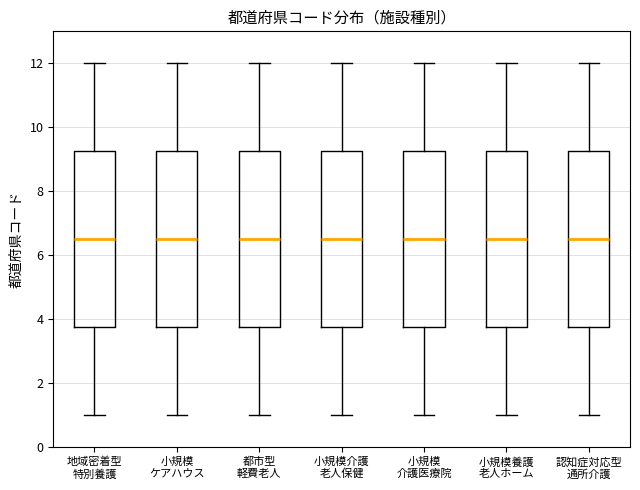

Reading left to right, transcribe this box plot: for each box, give where its median line is, the range the box spans, and where its two whiskers end, as read against the y-axis. The values are not printed on the chart, so give them approximately, as read against the axis.

地域密着型 特別養護: median 6.6, box 3.8 to 9.2, whiskers 1.0 to 12.0
小規模 ケアハウス: median 6.6, box 3.8 to 9.2, whiskers 1.0 to 12.0
都市型 軽費老人: median 6.6, box 3.8 to 9.2, whiskers 1.0 to 12.0
小規模介護 老人保健: median 6.6, box 3.8 to 9.2, whiskers 1.0 to 12.0
小規模 介護医療院: median 6.6, box 3.8 to 9.2, whiskers 1.0 to 12.0
小規模養護 老人ホーム: median 6.6, box 3.8 to 9.2, whiskers 1.0 to 12.0
認知症対応型 通所介護: median 6.6, box 3.8 to 9.2, whiskers 1.0 to 12.0